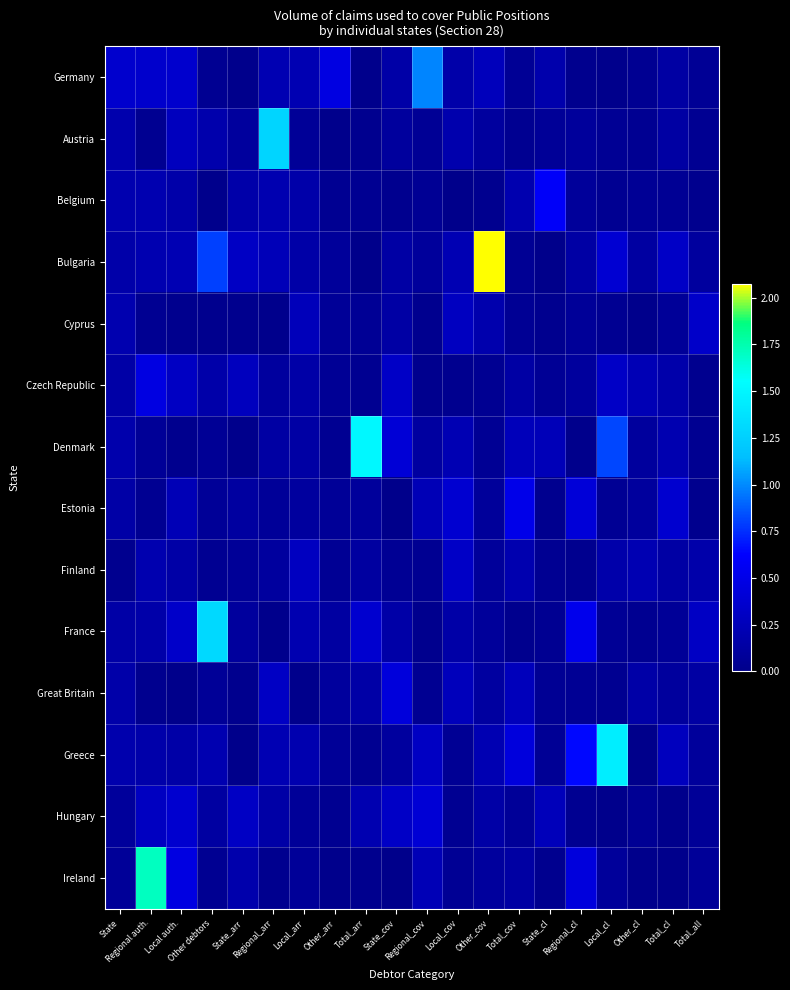

Reading right to left, list all the values displayed in this chart.

Germany: Total_all=0.1	Total_cl=0.1	Other_cl=0.0	Local_cl=0.0	Regional_cl=0.0	State_cl=0.2	Total_cov=0.1	Other_cov=0.3	Local_cov=0.2	Regional_cov=1.0	State_cov=0.2	Total_arr=0.0	Other_arr=0.5	Local_arr=0.2	Regional_arr=0.2	State_arr=0.0	Other debtors=0.0	Local auth.=0.4	Regional auth.=0.4	State=0.4
Austria: Total_all=0.0	Total_cl=0.1	Other_cl=0.0	Local_cl=0.1	Regional_cl=0.1	State_cl=0.1	Total_cov=0.0	Other_cov=0.1	Local_cov=0.2	Regional_cov=0.1	State_cov=0.1	Total_arr=0.0	Other_arr=0.0	Local_arr=0.1	Regional_arr=1.3	State_arr=0.1	Other debtors=0.2	Local auth.=0.3	Regional auth.=0.0	State=0.2
Belgium: Total_all=0.0	Total_cl=0.1	Other_cl=0.1	Local_cl=0.0	Regional_cl=0.1	State_cl=0.6	Total_cov=0.2	Other_cov=0.0	Local_cov=0.0	Regional_cov=0.1	State_cov=0.0	Total_arr=0.0	Other_arr=0.0	Local_arr=0.2	Regional_arr=0.2	State_arr=0.2	Other debtors=0.0	Local auth.=0.2	Regional auth.=0.2	State=0.2
Bulgaria: Total_all=0.1	Total_cl=0.3	Other_cl=0.1	Local_cl=0.4	Regional_cl=0.1	State_cl=0.0	Total_cov=0.0	Other_cov=2.1	Local_cov=0.2	Regional_cov=0.1	State_cov=0.1	Total_arr=0.0	Other_arr=0.1	Local_arr=0.2	Regional_arr=0.2	State_arr=0.3	Other debtors=0.8	Local auth.=0.2	Regional auth.=0.2	State=0.2
Cyprus: Total_all=0.3	Total_cl=0.1	Other_cl=0.0	Local_cl=0.0	Regional_cl=0.1	State_cl=0.0	Total_cov=0.0	Other_cov=0.2	Local_cov=0.3	Regional_cov=0.0	State_cov=0.1	Total_arr=0.1	Other_arr=0.1	Local_arr=0.3	Regional_arr=0.0	State_arr=0.0	Other debtors=0.0	Local auth.=0.0	Regional auth.=0.0	State=0.2
Czech Republic: Total_all=0.0	Total_cl=0.2	Other_cl=0.2	Local_cl=0.3	Regional_cl=0.1	State_cl=0.1	Total_cov=0.1	Other_cov=0.0	Local_cov=0.0	Regional_cov=0.0	State_cov=0.3	Total_arr=0.0	Other_arr=0.1	Local_arr=0.2	Regional_arr=0.1	State_arr=0.3	Other debtors=0.2	Local auth.=0.3	Regional auth.=0.5	State=0.2
Denmark: Total_all=0.0	Total_cl=0.2	Other_cl=0.1	Local_cl=0.8	Regional_cl=0.0	State_cl=0.2	Total_cov=0.3	Other_cov=0.1	Local_cov=0.2	Regional_cov=0.1	State_cov=0.4	Total_arr=1.5	Other_arr=0.0	Local_arr=0.1	Regional_arr=0.1	State_arr=0.0	Other debtors=0.1	Local auth.=0.0	Regional auth.=0.1	State=0.2
Estonia: Total_all=0.0	Total_cl=0.4	Other_cl=0.1	Local_cl=0.1	Regional_cl=0.4	State_cl=0.0	Total_cov=0.5	Other_cov=0.1	Local_cov=0.4	Regional_cov=0.2	State_cov=0.0	Total_arr=0.1	Other_arr=0.1	Local_arr=0.1	Regional_arr=0.1	State_arr=0.1	Other debtors=0.1	Local auth.=0.2	Regional auth.=0.0	State=0.1
Finland: Total_all=0.2	Total_cl=0.1	Other_cl=0.2	Local_cl=0.2	Regional_cl=0.0	State_cl=0.0	Total_cov=0.2	Other_cov=0.1	Local_cov=0.3	Regional_cov=0.0	State_cov=0.1	Total_arr=0.1	Other_arr=0.1	Local_arr=0.3	Regional_arr=0.1	State_arr=0.1	Other debtors=0.0	Local auth.=0.1	Regional auth.=0.2	State=0.0
France: Total_all=0.3	Total_cl=0.1	Other_cl=0.0	Local_cl=0.1	Regional_cl=0.5	State_cl=0.0	Total_cov=0.0	Other_cov=0.1	Local_cov=0.2	Regional_cov=0.0	State_cov=0.2	Total_arr=0.4	Other_arr=0.1	Local_arr=0.2	Regional_arr=0.0	State_arr=0.1	Other debtors=1.3	Local auth.=0.3	Regional auth.=0.2	State=0.2
Great Britain: Total_all=0.1	Total_cl=0.1	Other_cl=0.2	Local_cl=0.0	Regional_cl=0.0	State_cl=0.1	Total_cov=0.3	Other_cov=0.1	Local_cov=0.3	Regional_cov=0.0	State_cov=0.4	Total_arr=0.2	Other_arr=0.1	Local_arr=0.0	Regional_arr=0.3	State_arr=0.0	Other debtors=0.1	Local auth.=0.0	Regional auth.=0.0	State=0.2
Greece: Total_all=0.1	Total_cl=0.3	Other_cl=0.0	Local_cl=1.4	Regional_cl=0.6	State_cl=0.1	Total_cov=0.4	Other_cov=0.2	Local_cov=0.0	Regional_cov=0.3	State_cov=0.1	Total_arr=0.0	Other_arr=0.1	Local_arr=0.2	Regional_arr=0.2	State_arr=0.0	Other debtors=0.2	Local auth.=0.2	Regional auth.=0.2	State=0.2
Hungary: Total_all=0.1	Total_cl=0.0	Other_cl=0.1	Local_cl=0.0	Regional_cl=0.0	State_cl=0.3	Total_cov=0.1	Other_cov=0.2	Local_cov=0.0	Regional_cov=0.4	State_cov=0.3	Total_arr=0.2	Other_arr=0.0	Local_arr=0.1	Regional_arr=0.2	State_arr=0.3	Other debtors=0.1	Local auth.=0.4	Regional auth.=0.3	State=0.1
Ireland: Total_all=0.1	Total_cl=0.0	Other_cl=0.0	Local_cl=0.1	Regional_cl=0.4	State_cl=0.0	Total_cov=0.1	Other_cov=0.1	Local_cov=0.1	Regional_cov=0.2	State_cov=0.0	Total_arr=0.0	Other_arr=0.0	Local_arr=0.1	Regional_arr=0.0	State_arr=0.2	Other debtors=0.0	Local auth.=0.5	Regional auth.=1.7	State=0.1